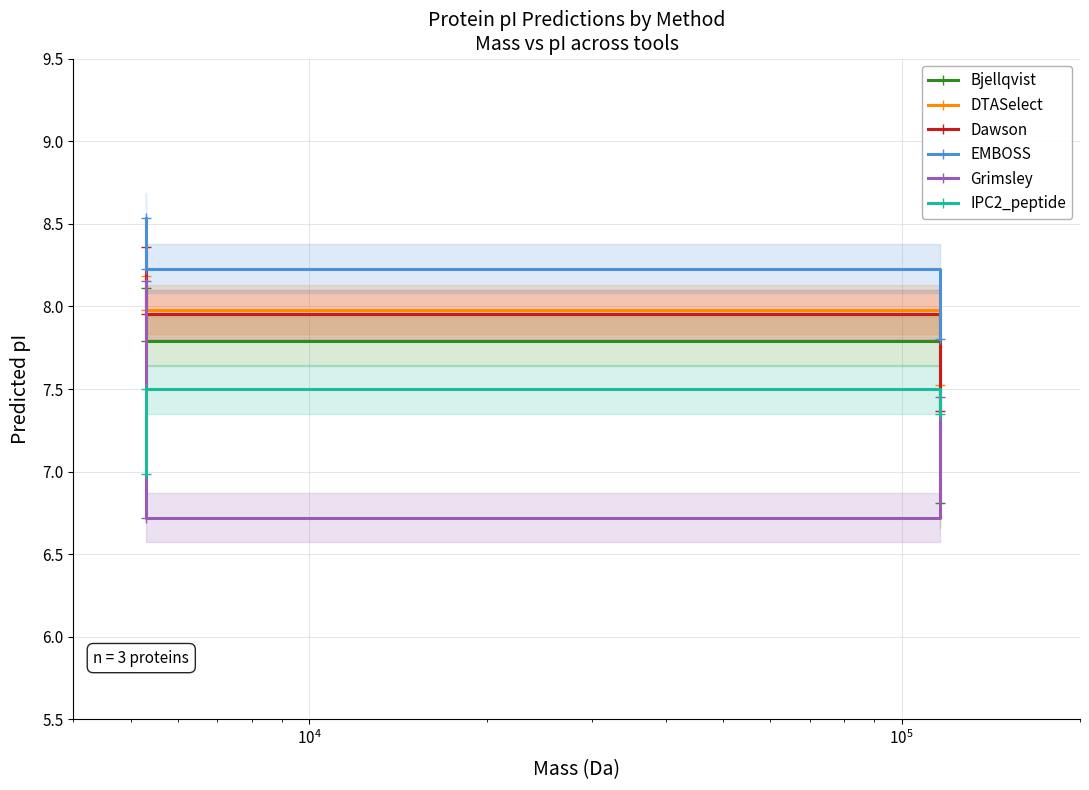

What is the minimum value for Bjellqvist?

6.8